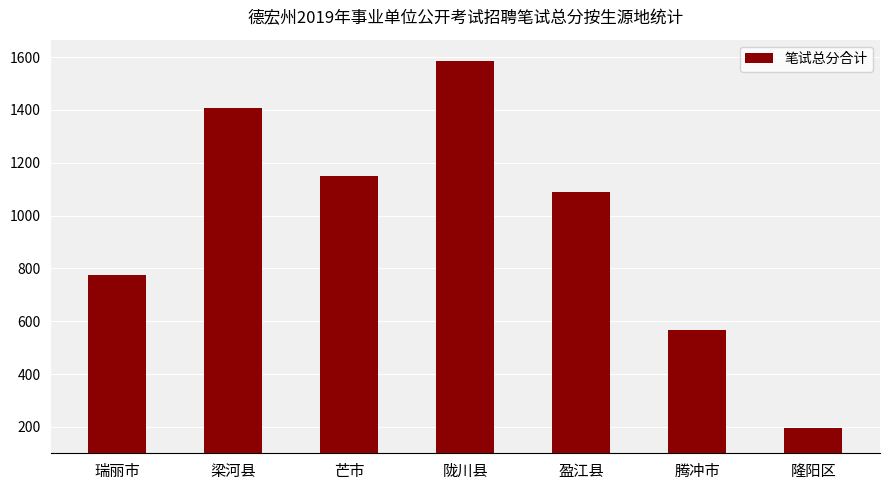

Which has a higher value, 陇川县 or 腾冲市?

陇川县